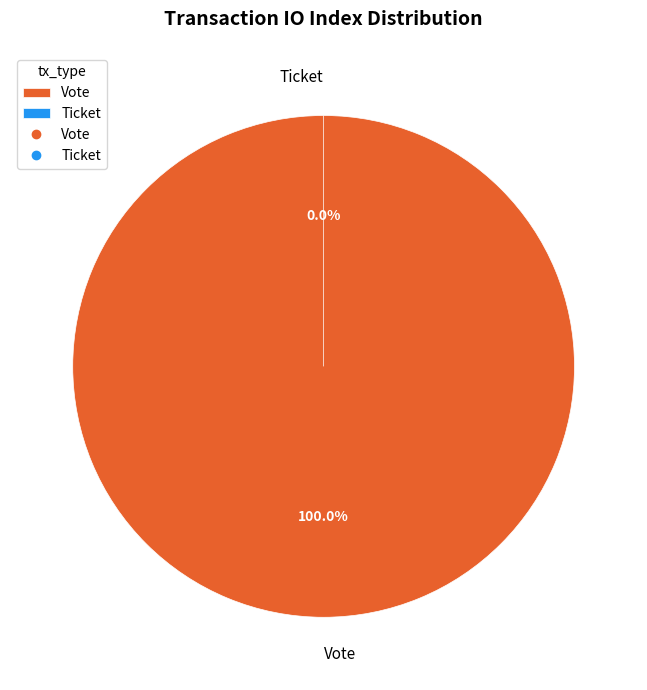

Rank the categories by value from highest to lowest.

Vote, Ticket